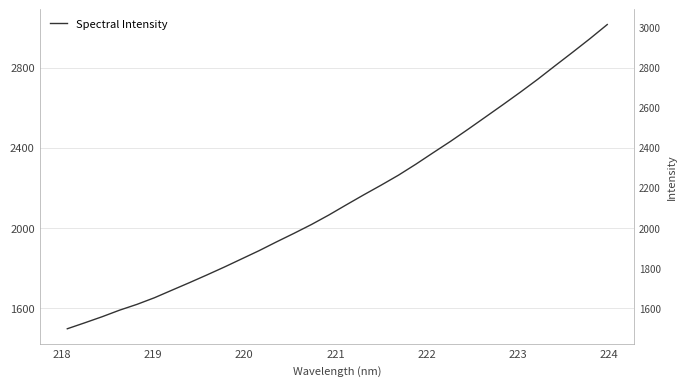

What is the average value?

2148.3